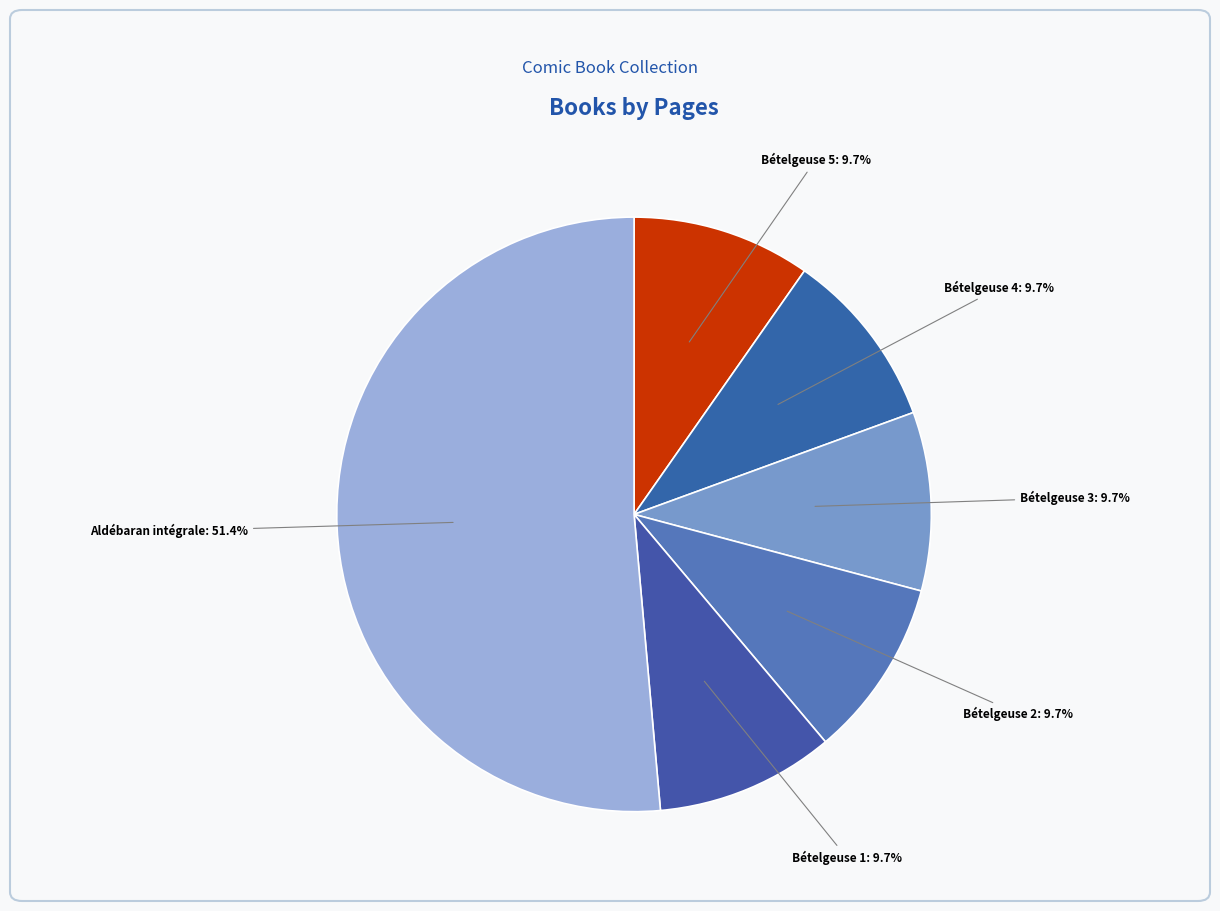

To the nearest percent, what is the average slice percentage?

17%